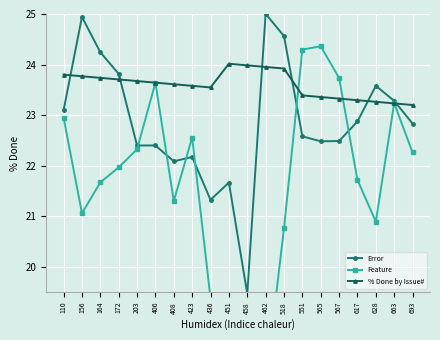

What is the sum of the Feature values at 458 and 156?

40.5